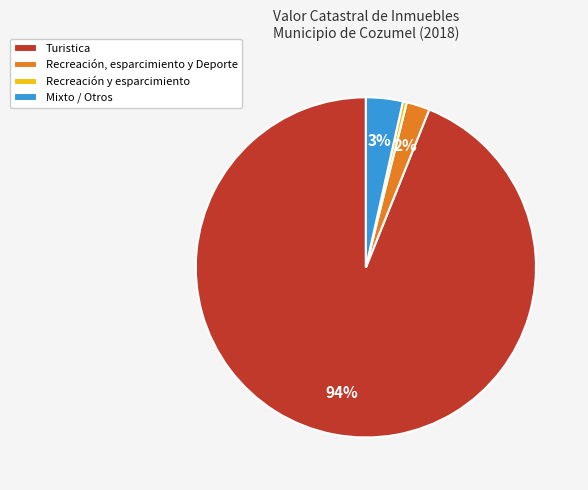

How many segments does this pie chart have?

4